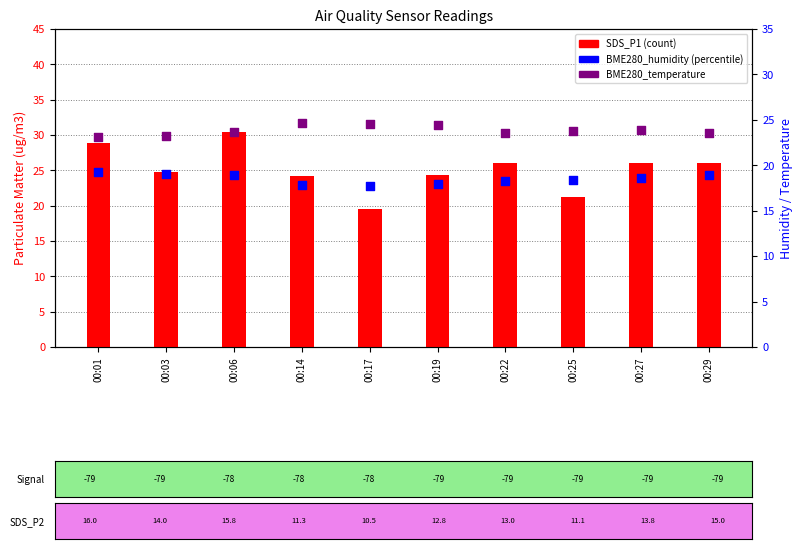

Which series reaches the maximum Y coordinate?

SDS_P1